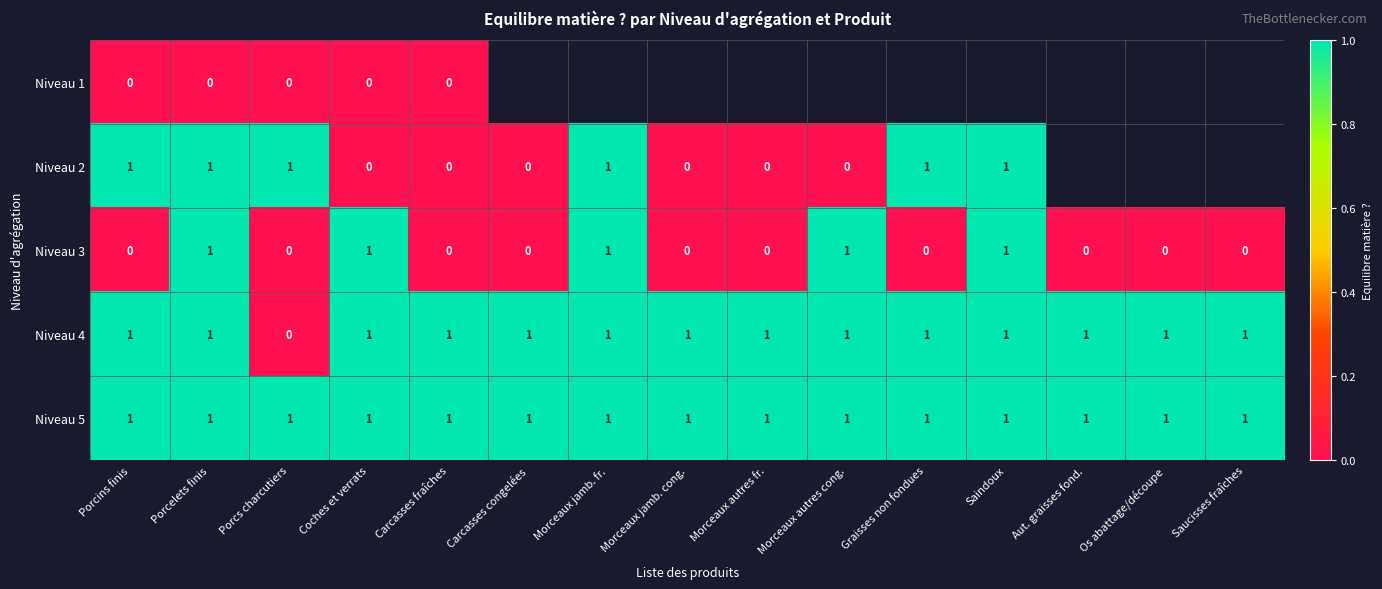

True or false: Niveau 5 has a value of 1 at Graisses non fondues.

True